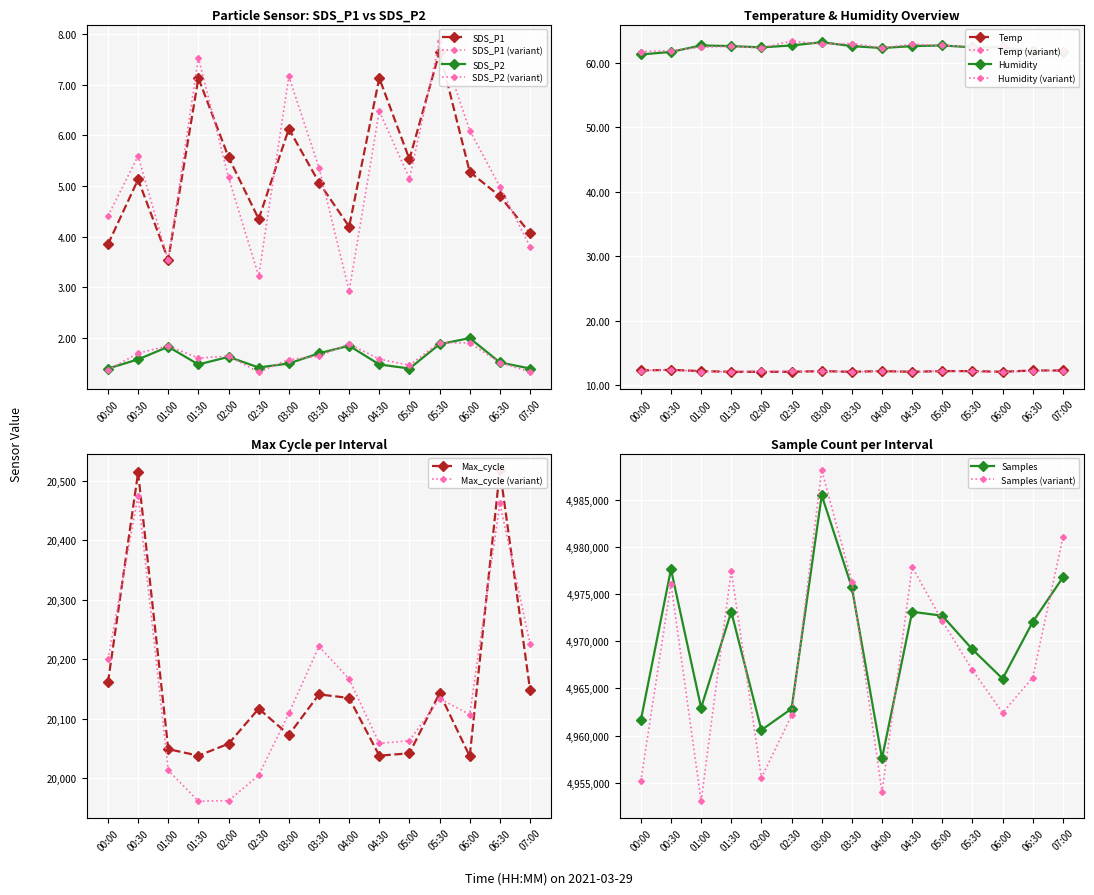

At which category does Temp reach its first local peak?

00:30